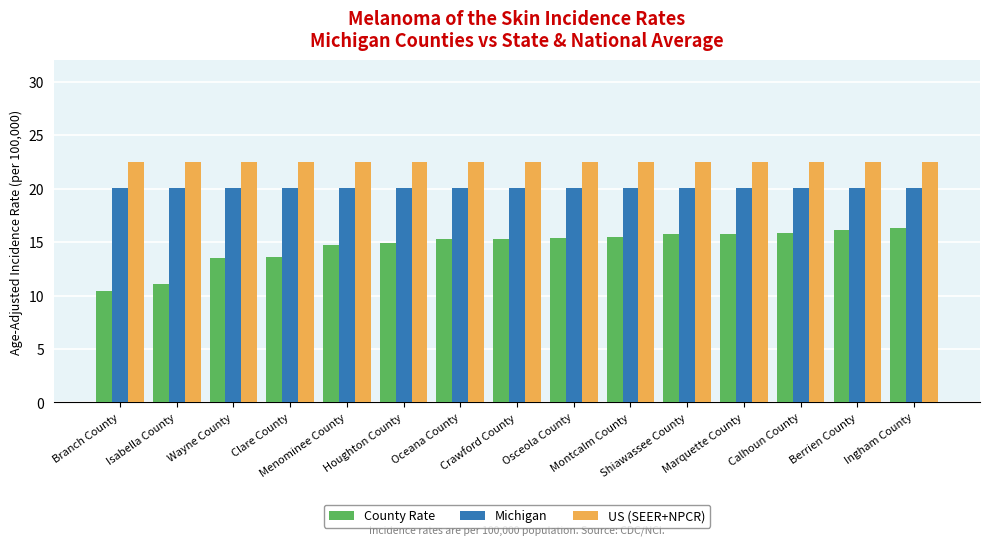

What position from the right is Ingham County?

1